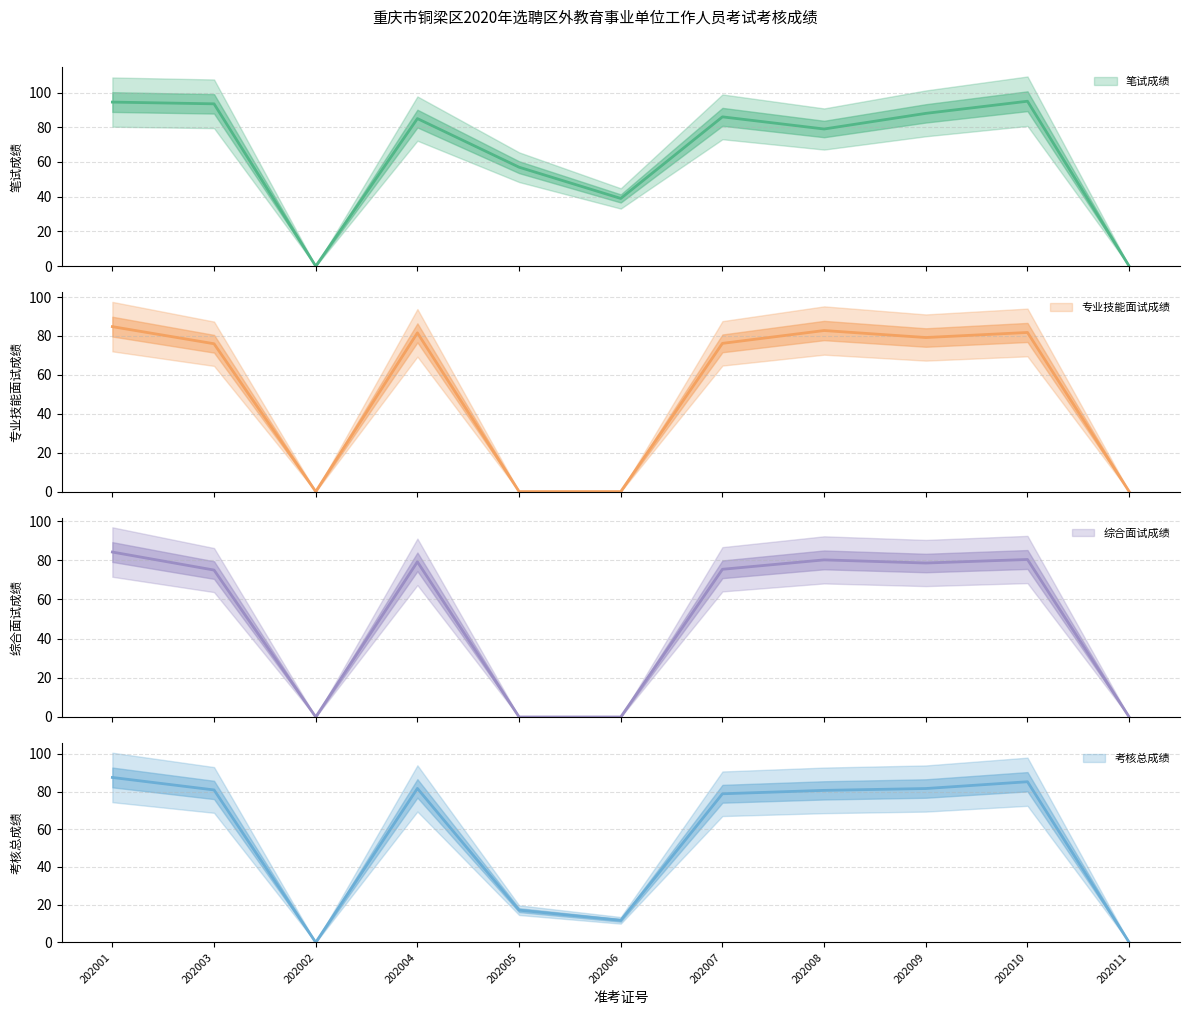

What is the value of the 笔试成绩 point at the 4th from the left?

85.0